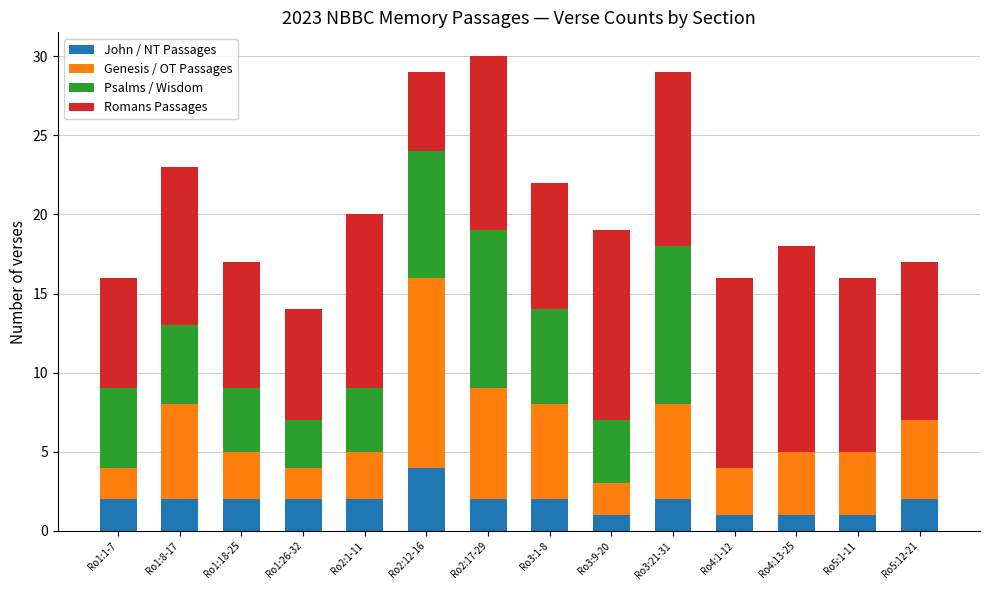

What is the maximum value for John / NT Passages?

4